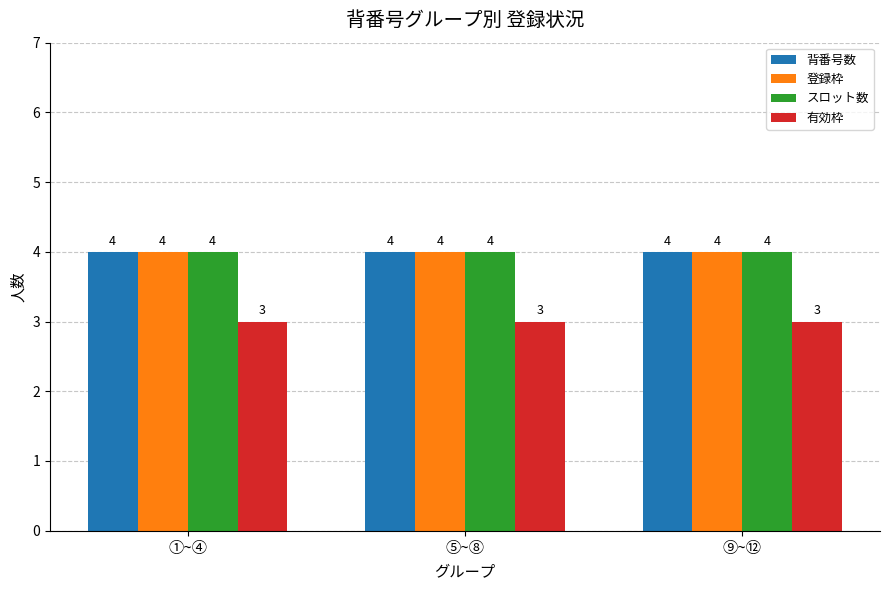

Reading left to right, list all the values displayed in this chart.

背番号数: 4	4	4
登録枠: 4	4	4
スロット数: 4	4	4
有効枠: 3	3	3